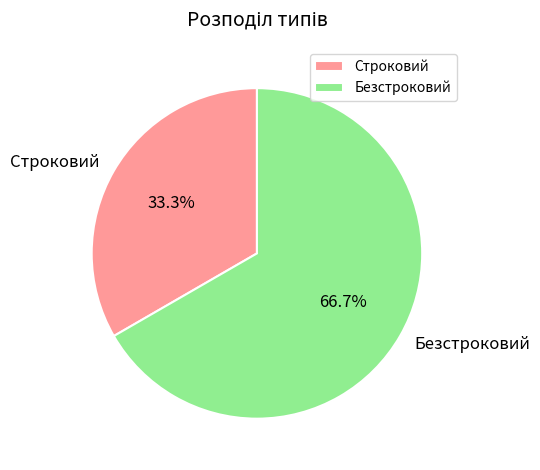

How many segments does this pie chart have?

2